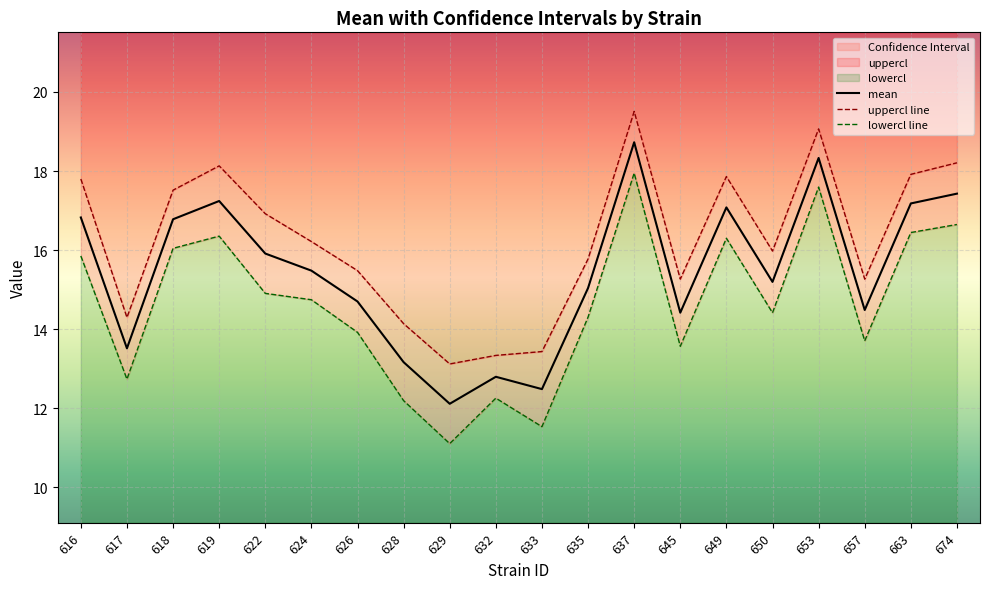

What is the average value of the uppercl series?

16.3